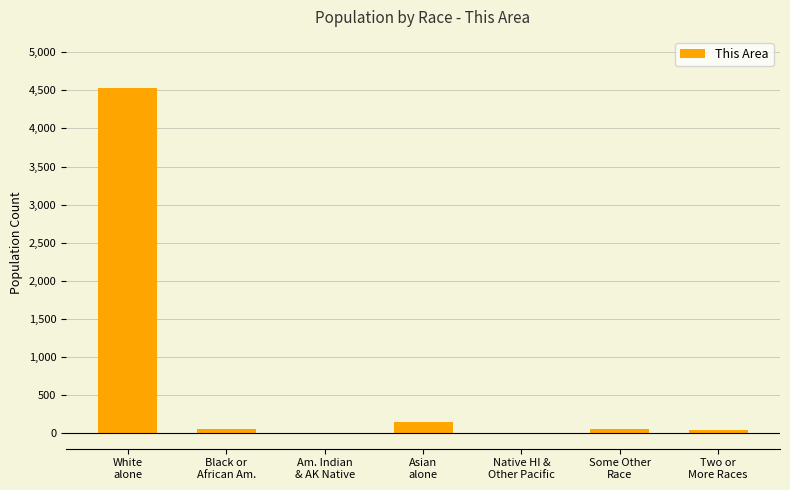

What is the sum of all values?

4849